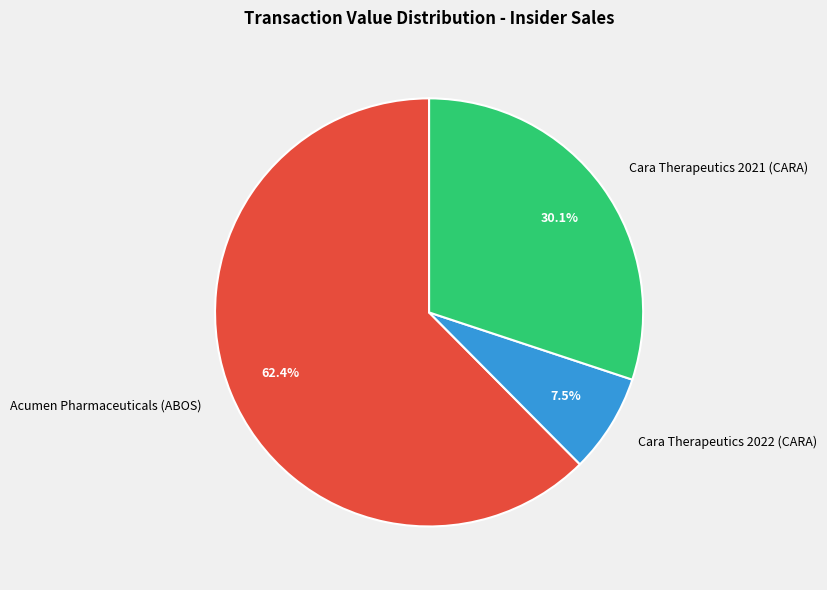

What portion of the pie excludes Acumen Pharmaceuticals (ABOS)?

37.6%